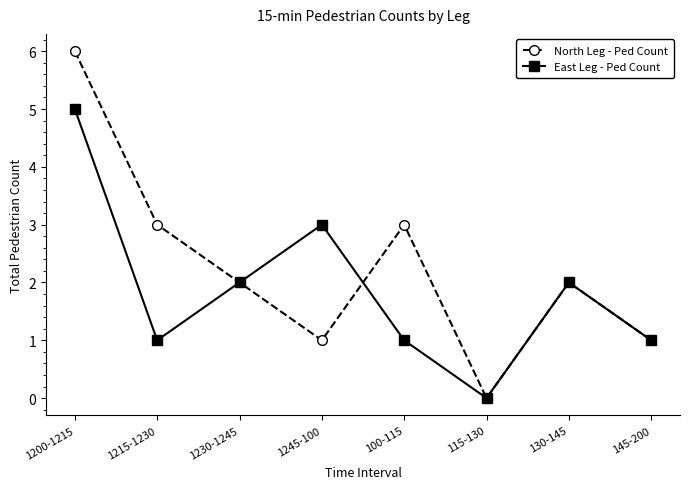

The East Leg - Ped Count series shows 2 at 130-145. True or false?

True